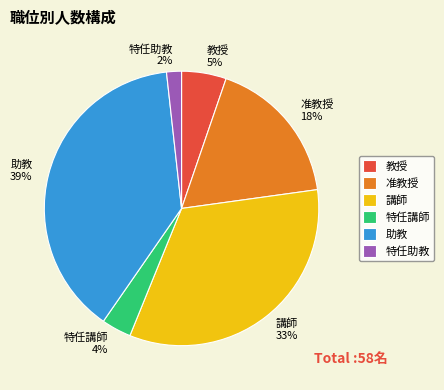

Is the sum of 准教授 and 講師 greater than half?

Yes